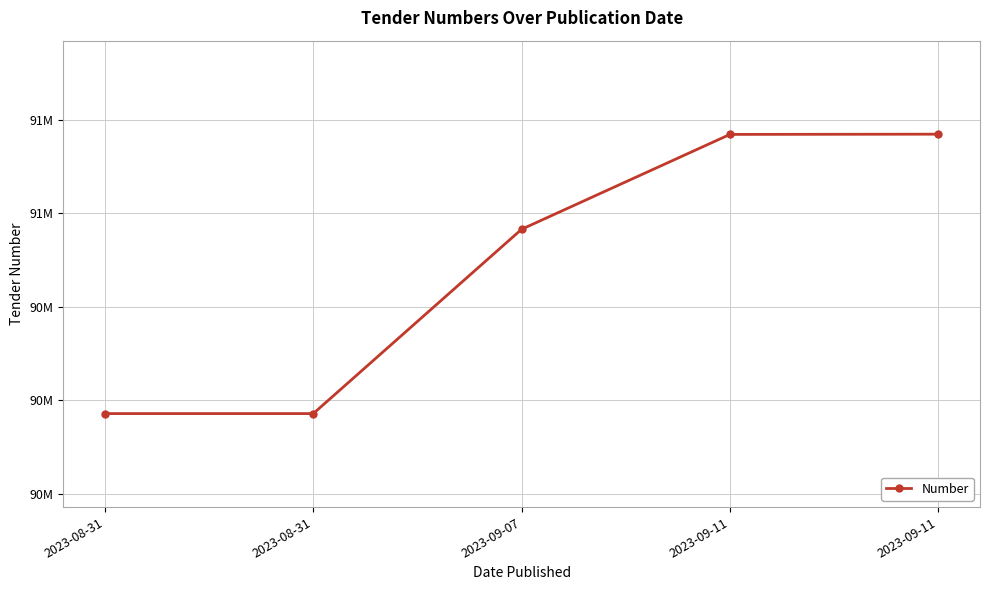

Reading right to left, list all the values displayed in this chart.

90768709	90768217	90565369	90171101	90171099